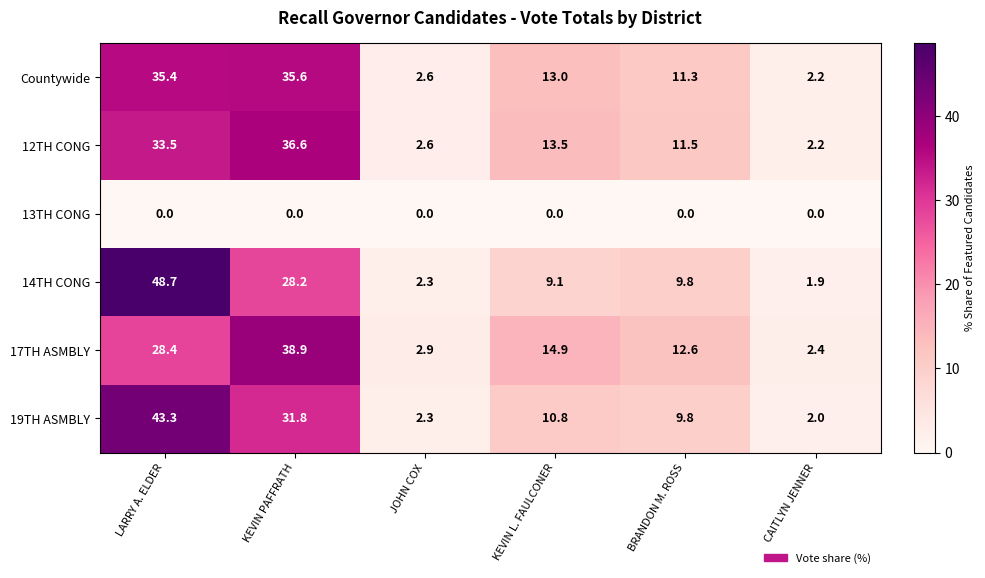

The Countywide series shows 48.2 at LARRY A. ELDER. True or false?

False